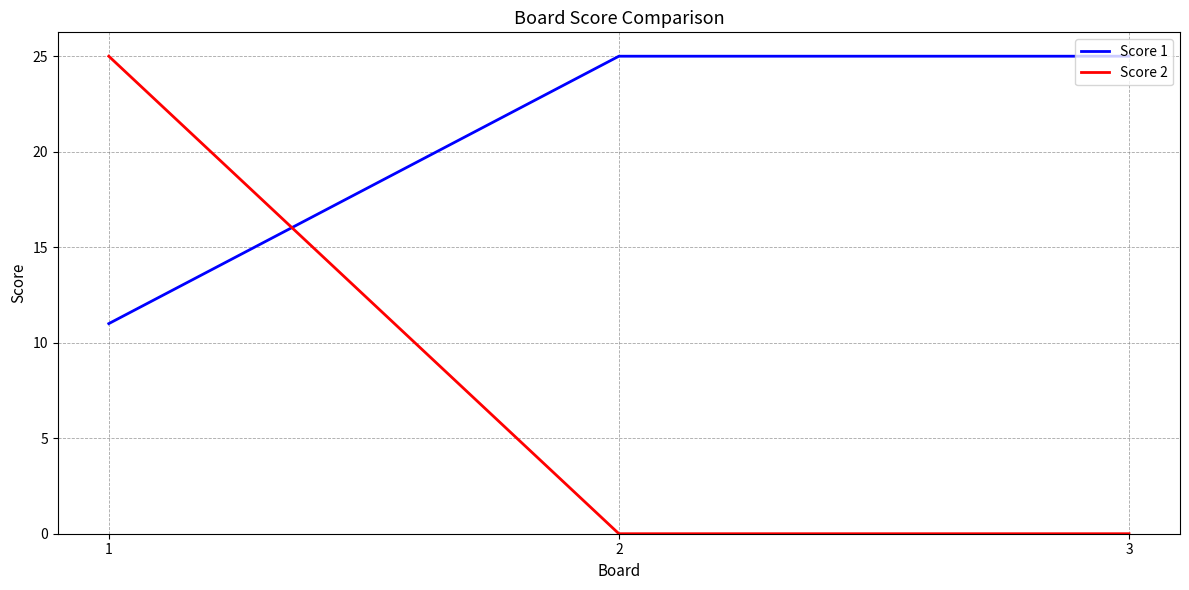

What is the greatest value displayed?

25